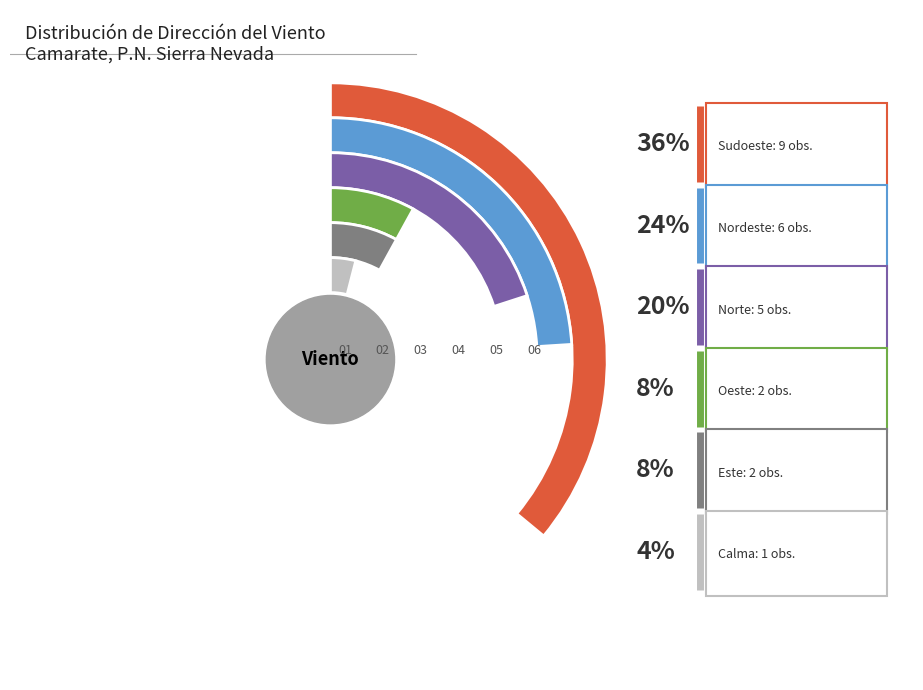

What percentage is the Sudoeste slice, to the nearest percent?

36%